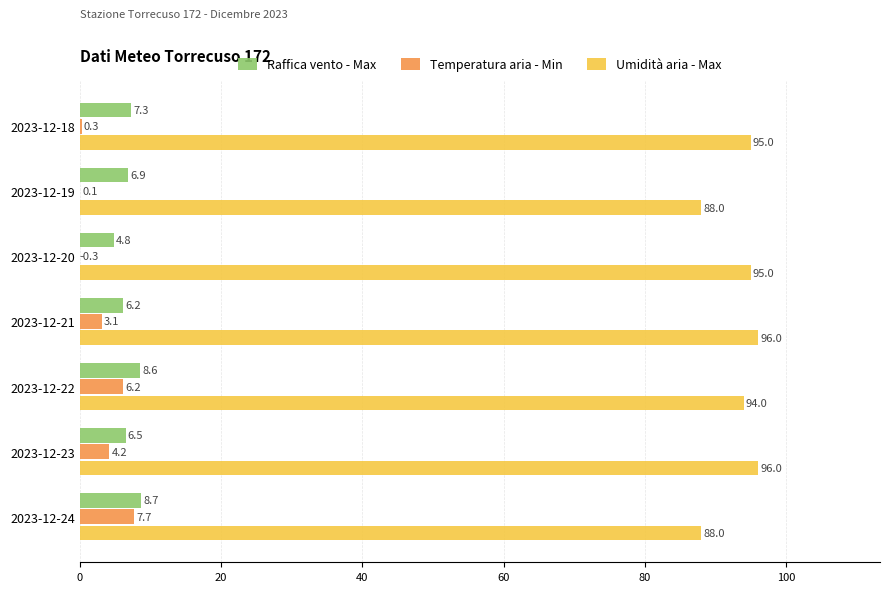

Count the number of data series in this chart.

3